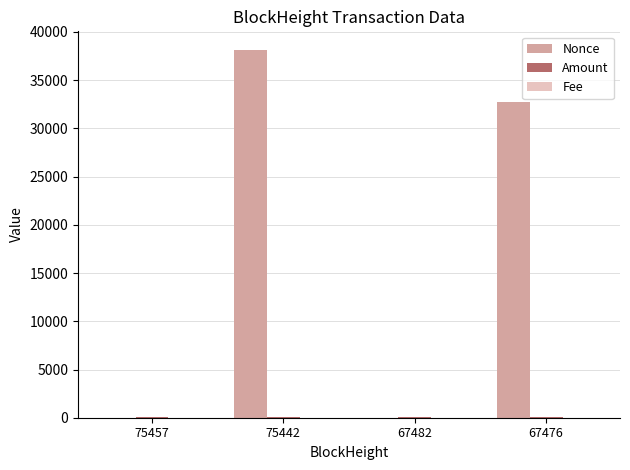

Are the bars horizontal?

No